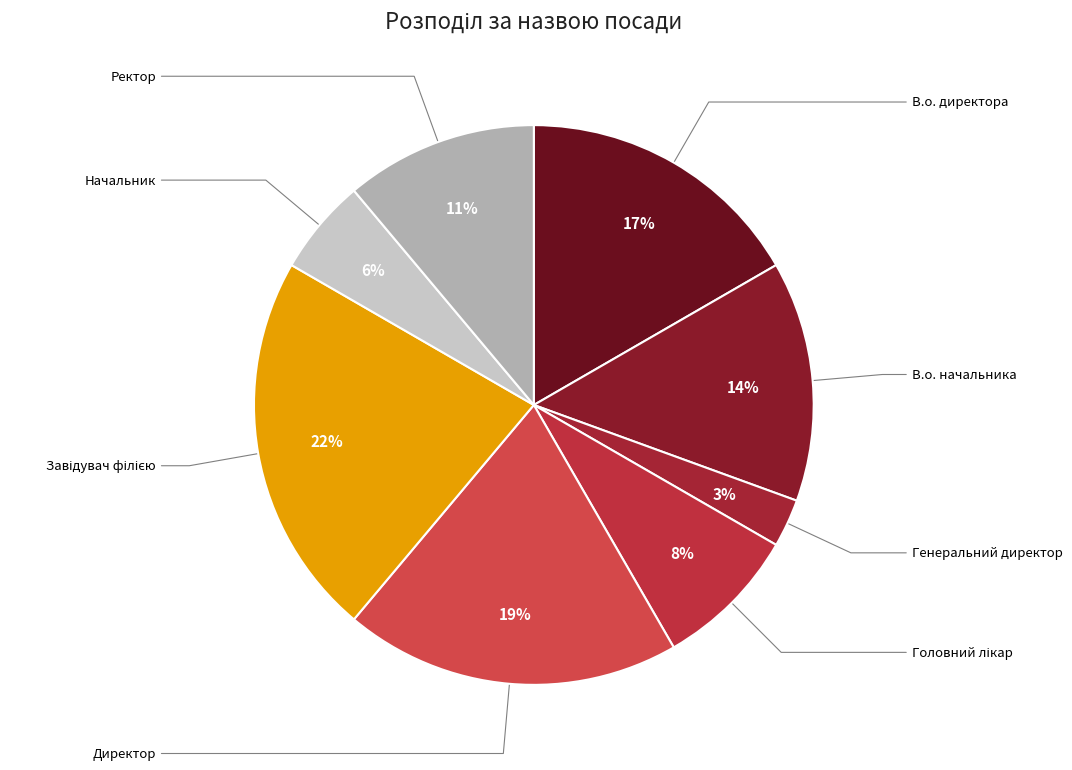

What percentage is the Начальник slice, to the nearest percent?

6%